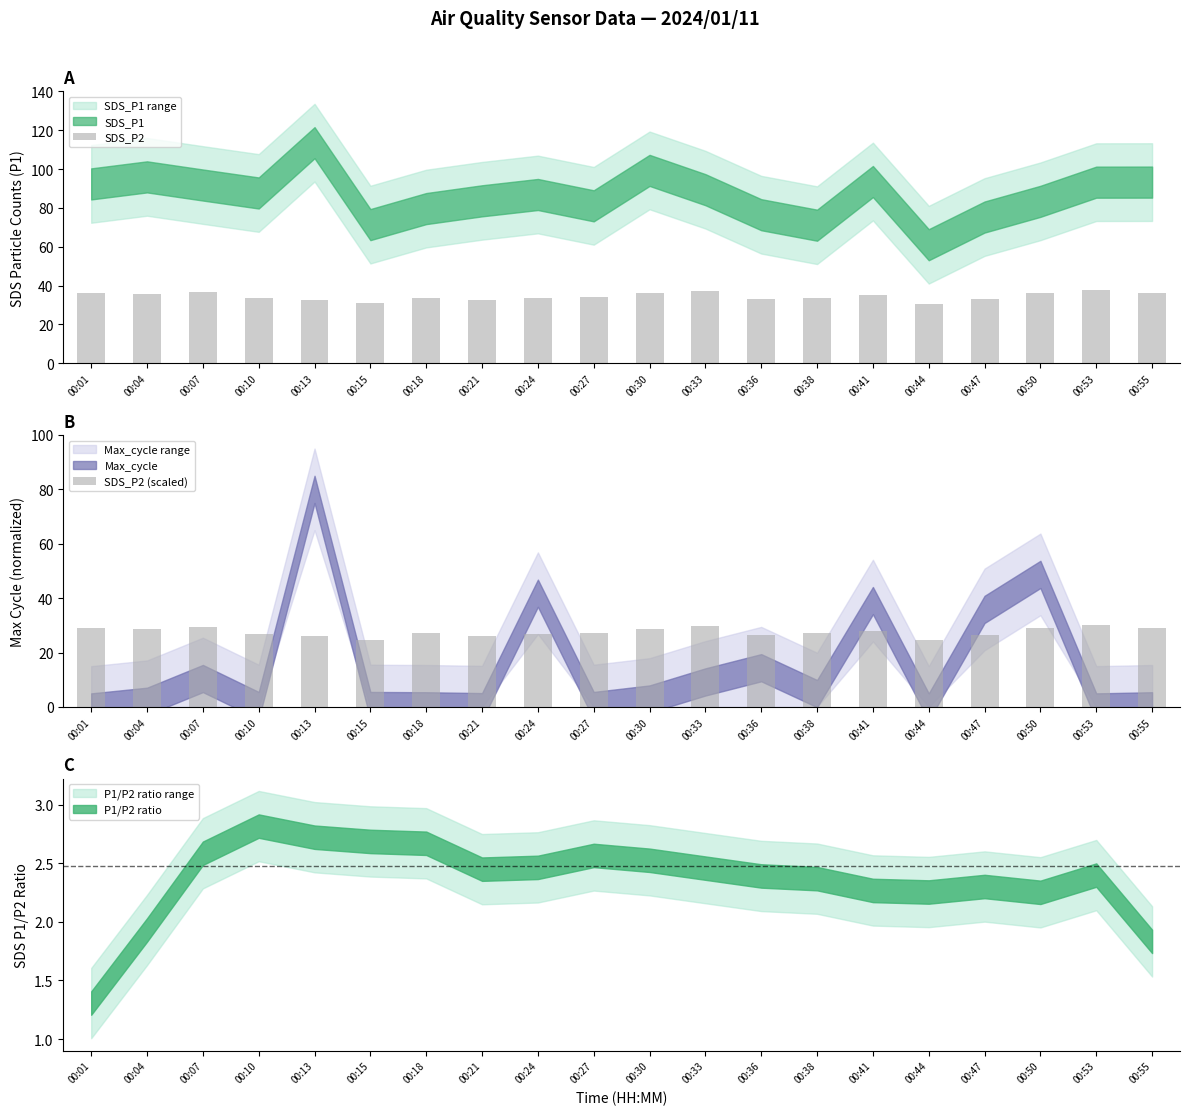

Is it true that SDS_P2 equals 19.9 at 00:33?

False